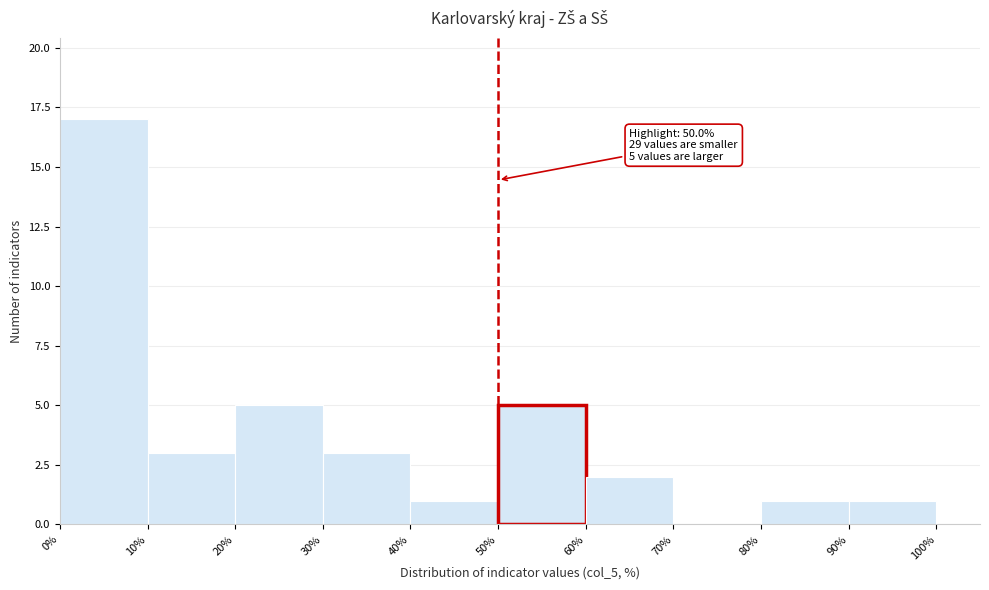

Over which range of the x-axis is the bar tallest?

0% to 10%